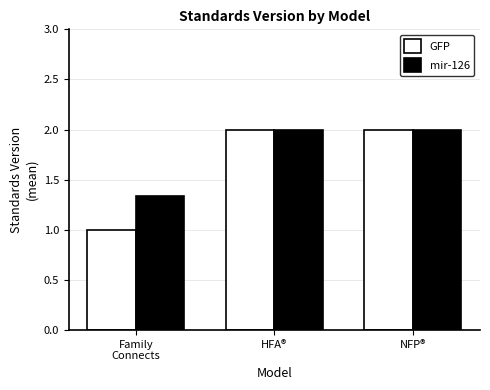

The value of GFP at Family
Connects is 1.4. True or false?

False